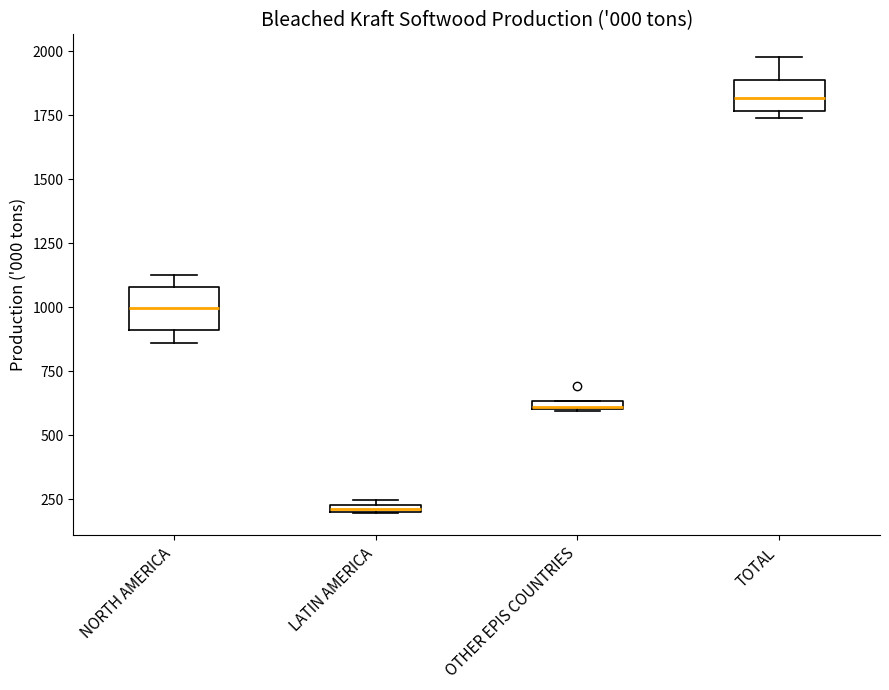

Where is the upper edge of the box for LATIN AMERICA on the y-axis? The values are not printed on the chart, so give them approximately, as read against the axis.

250